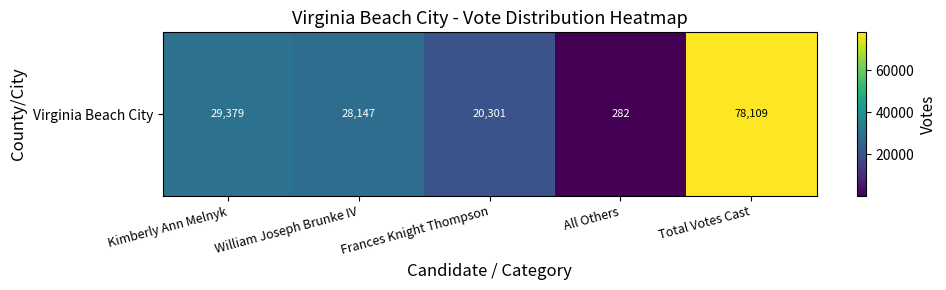

Which has a higher value, All Others or Frances Knight Thompson?

Frances Knight Thompson